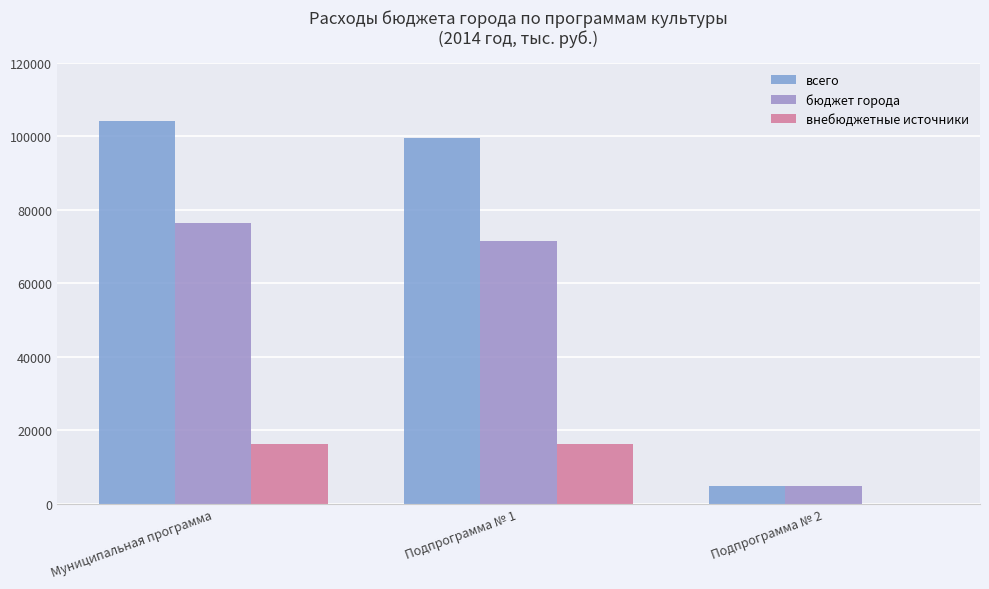

Count the number of categories in the chart.

3